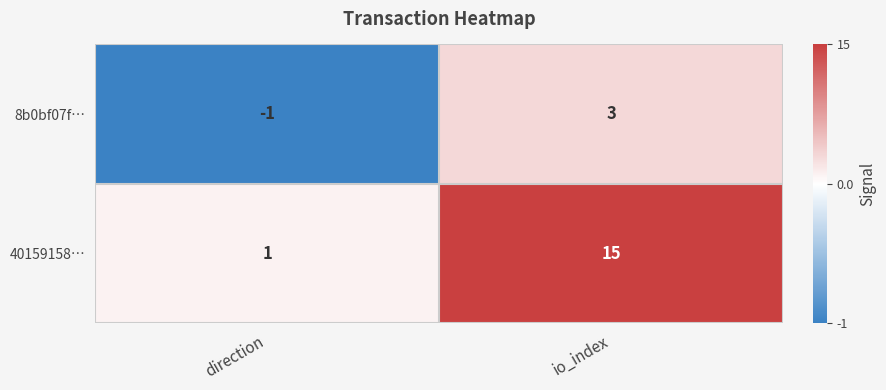

What is the sum of all 40159158… values?

16